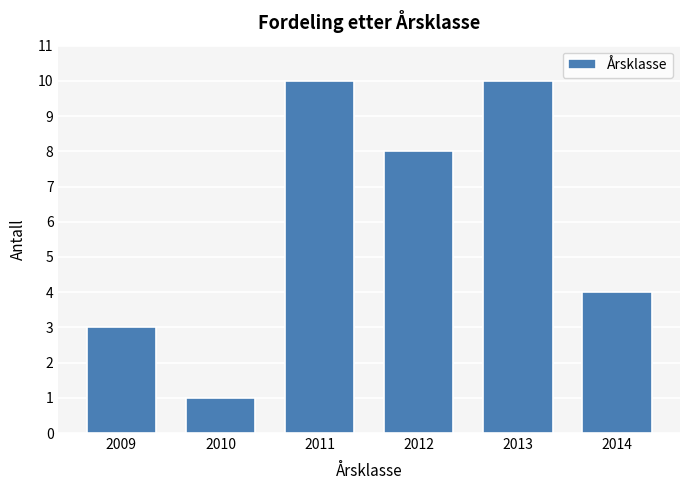

Reading left to right, transcribe all the data shown in this chart.

3	1	10	8	10	4